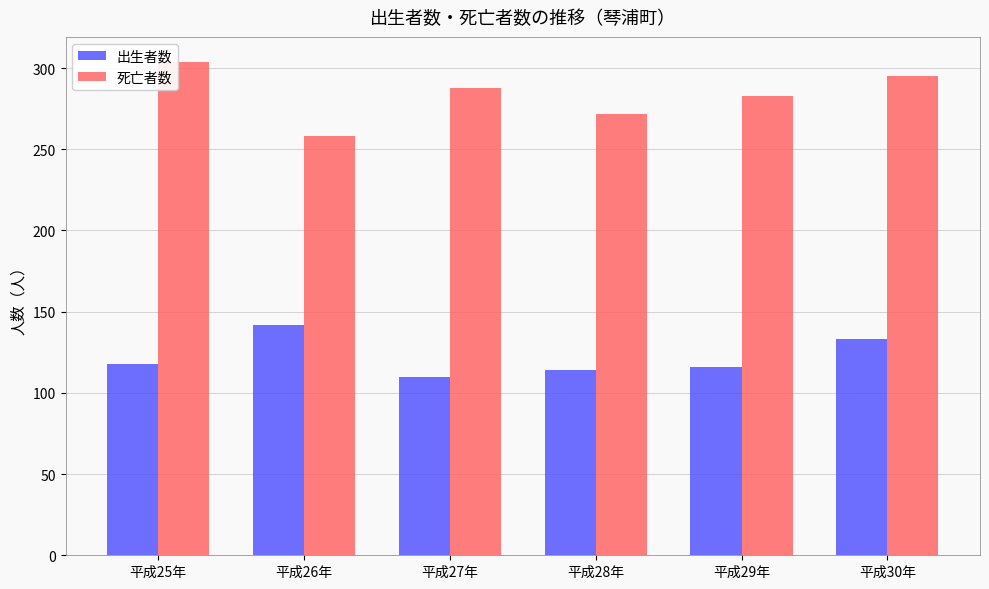

What is the label of the 1st bar from the left?

平成25年